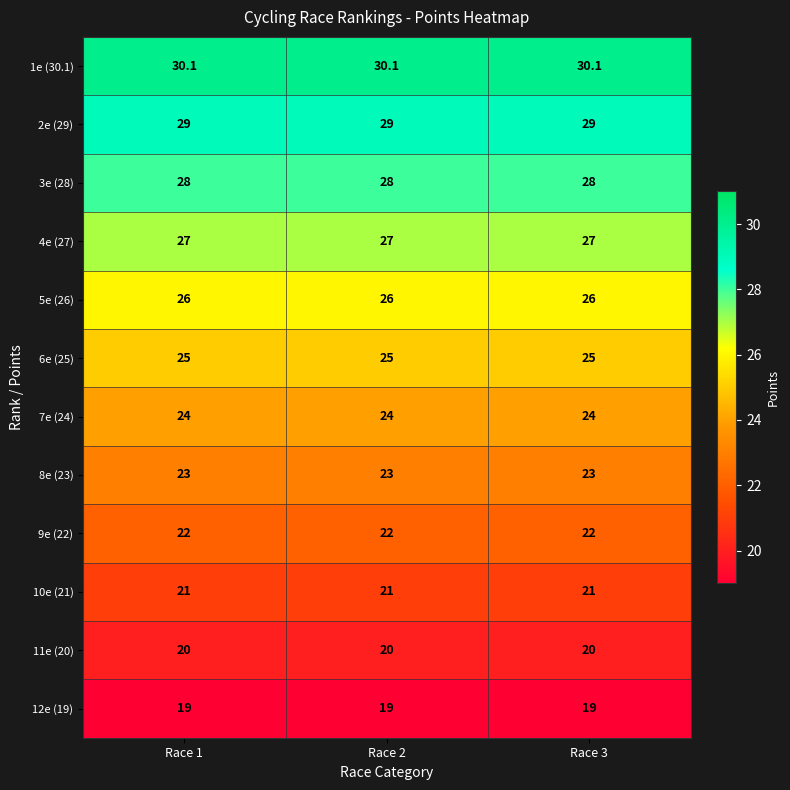

Count the number of categories in the chart.

3